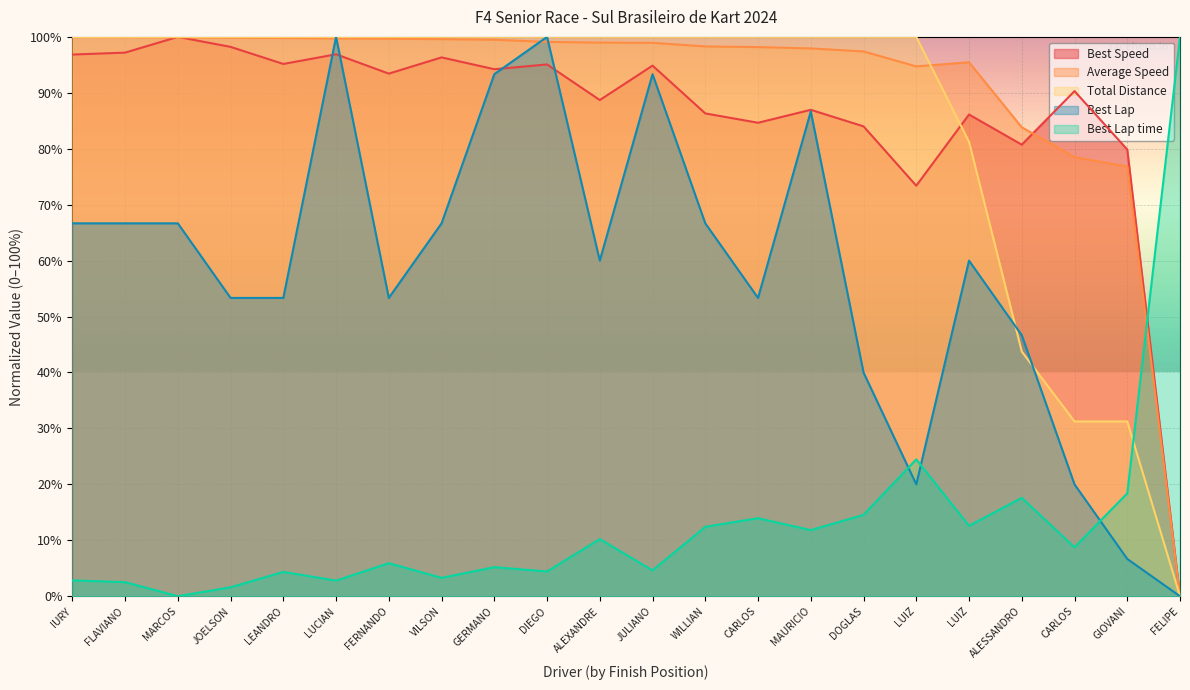

How many lines are shown in the chart?

5